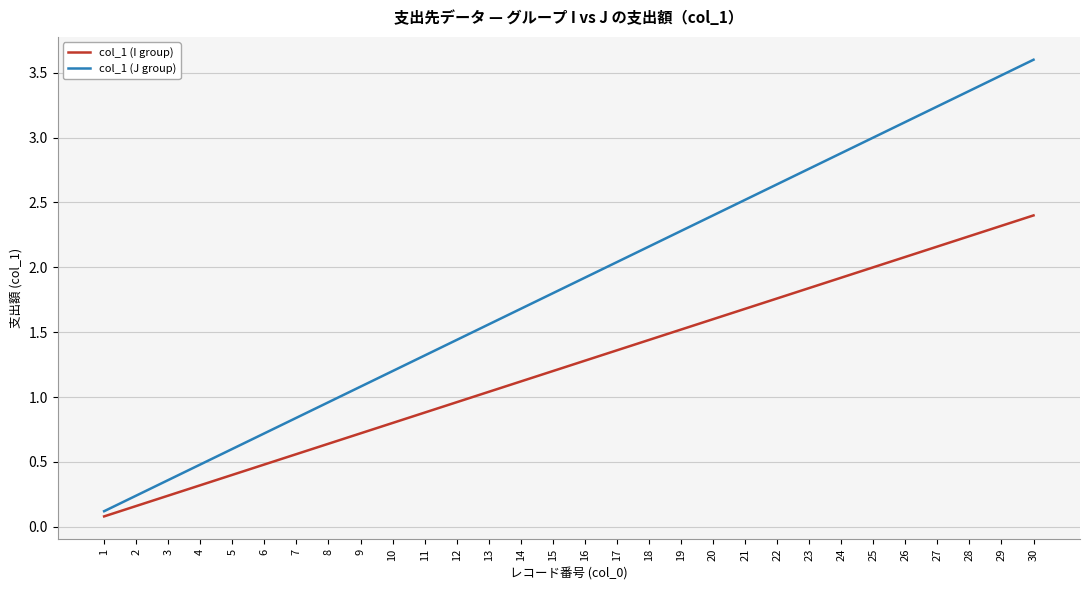

What is the average value of the col_1 (I group) series?

1.2